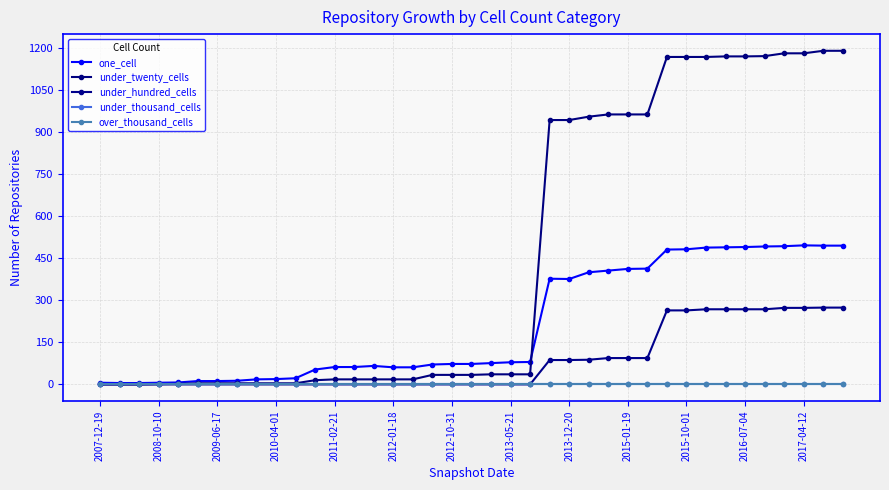

True or false: under_thousand_cells has more than 1 interior local peaks.

False